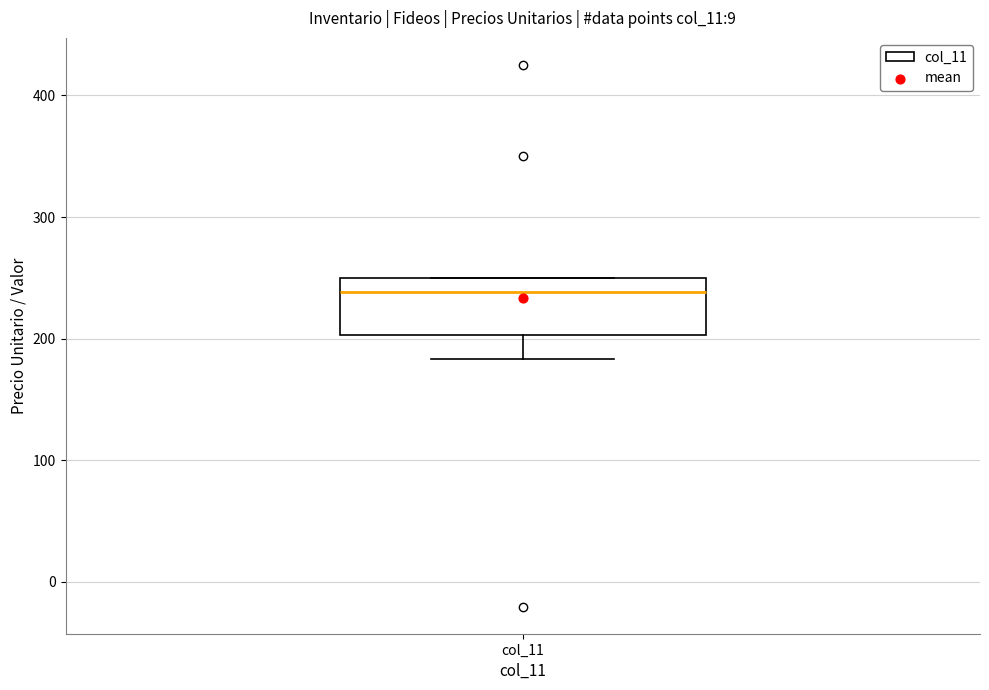

Transcribe this box plot: give where the median line is, the range the box spans, and where the two whiskers end, as read against the y-axis. The values are not printed on the chart, so give them approximately, as read against the axis.

median 240, box 200 to 250, whiskers 180 to 250